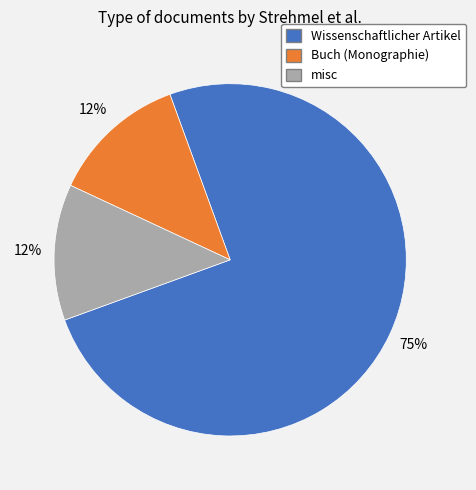

Is there any slice that represents more than half of the pie?

Yes